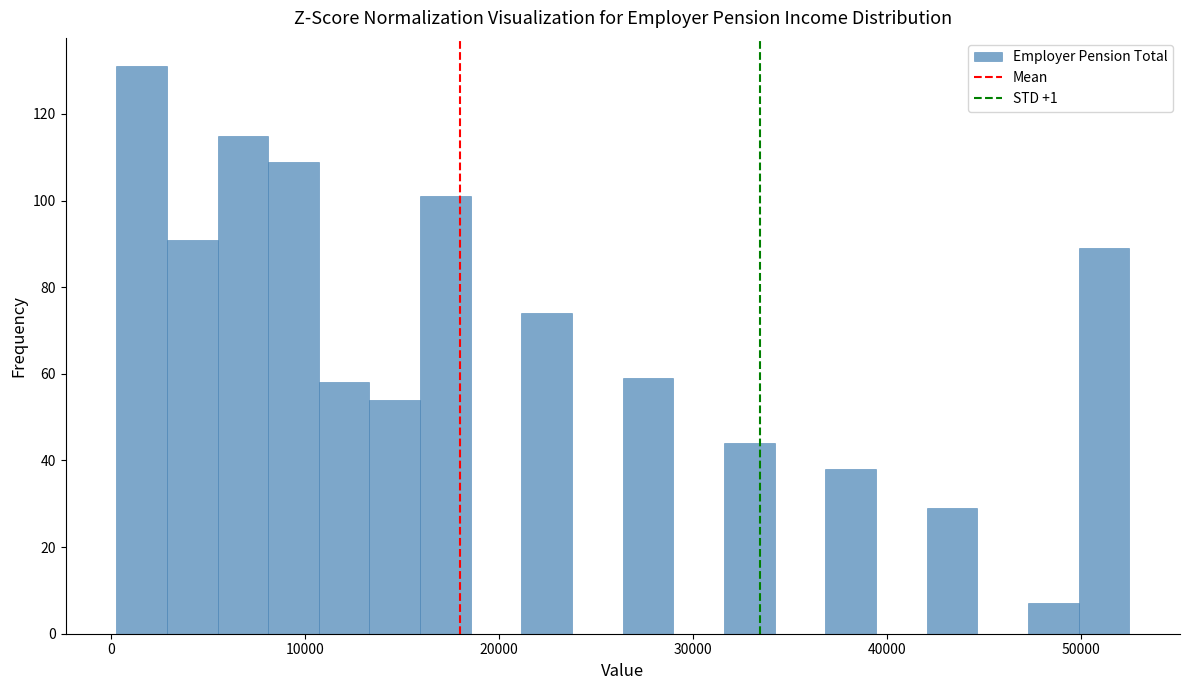

Around what value on the x-axis is the tallest bar? Give the approximate position of its centre, as read against the axis.

2000